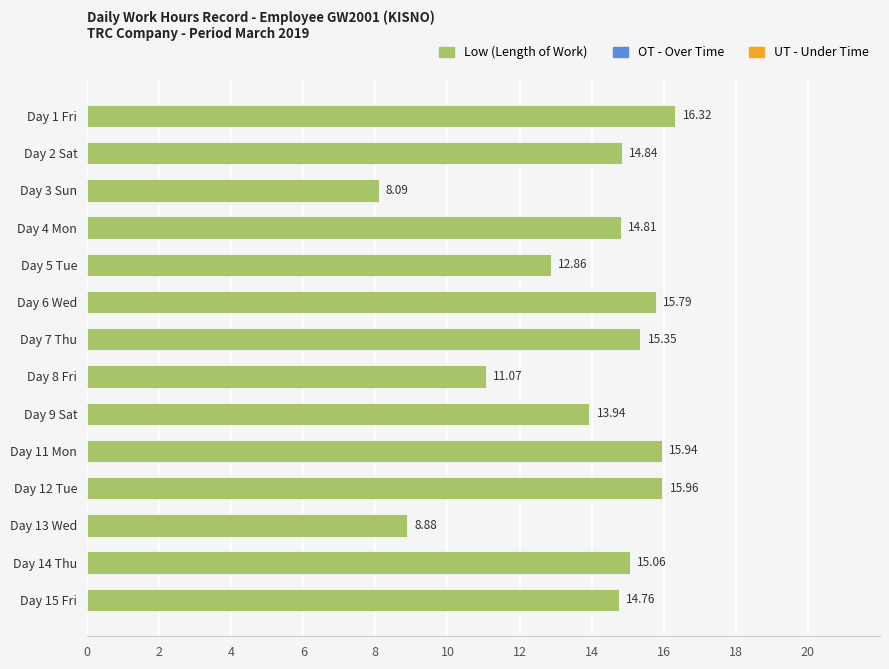

Rank the categories by value from lowest to highest.

Day 3 Sun, Day 13 Wed, Day 8 Fri, Day 5 Tue, Day 9 Sat, Day 15 Fri, Day 4 Mon, Day 2 Sat, Day 14 Thu, Day 7 Thu, Day 6 Wed, Day 11 Mon, Day 12 Tue, Day 1 Fri